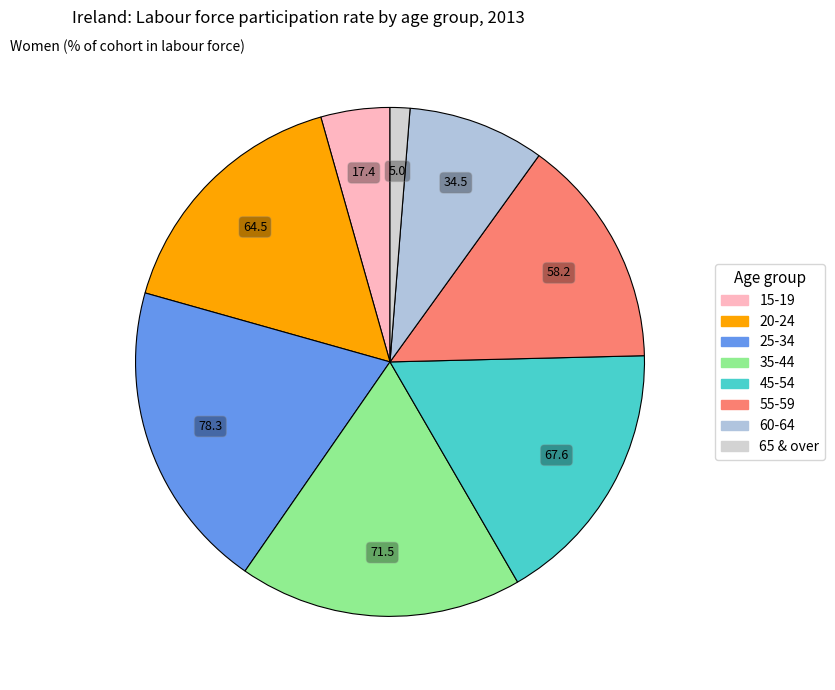

Does 25-34 account for over 50% of the chart?

No